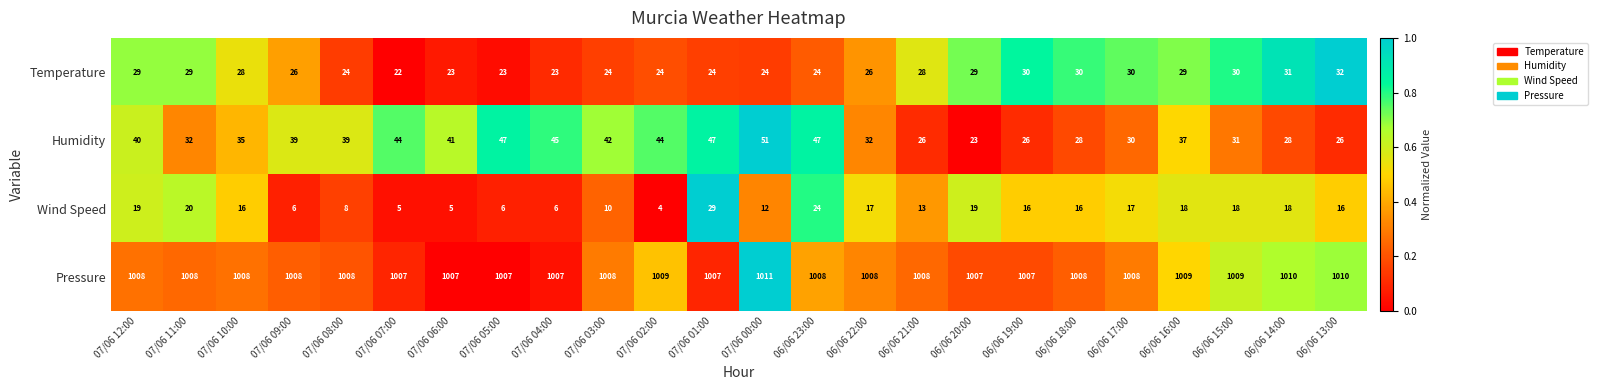

At how many categories does at least one series exceed 498?

24